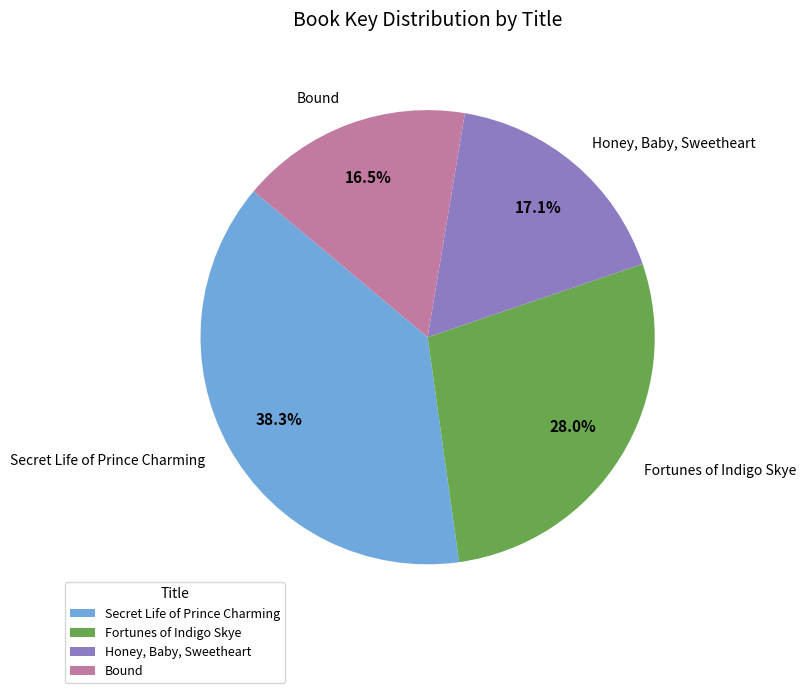

To the nearest percent, what is the difference between the largest and smallest slice percentages?

22%